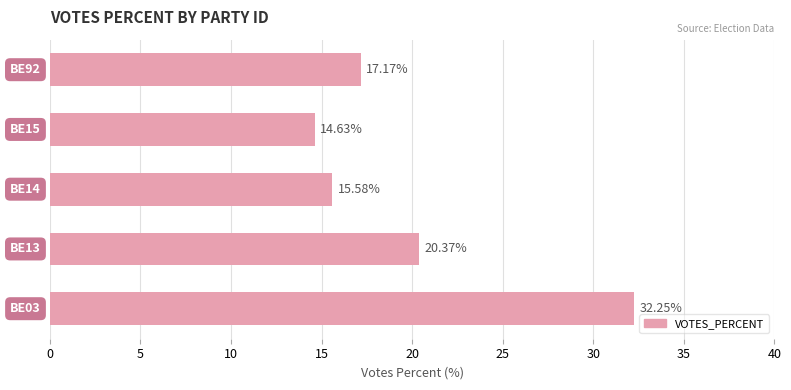

What is the sum of all values?

100.0